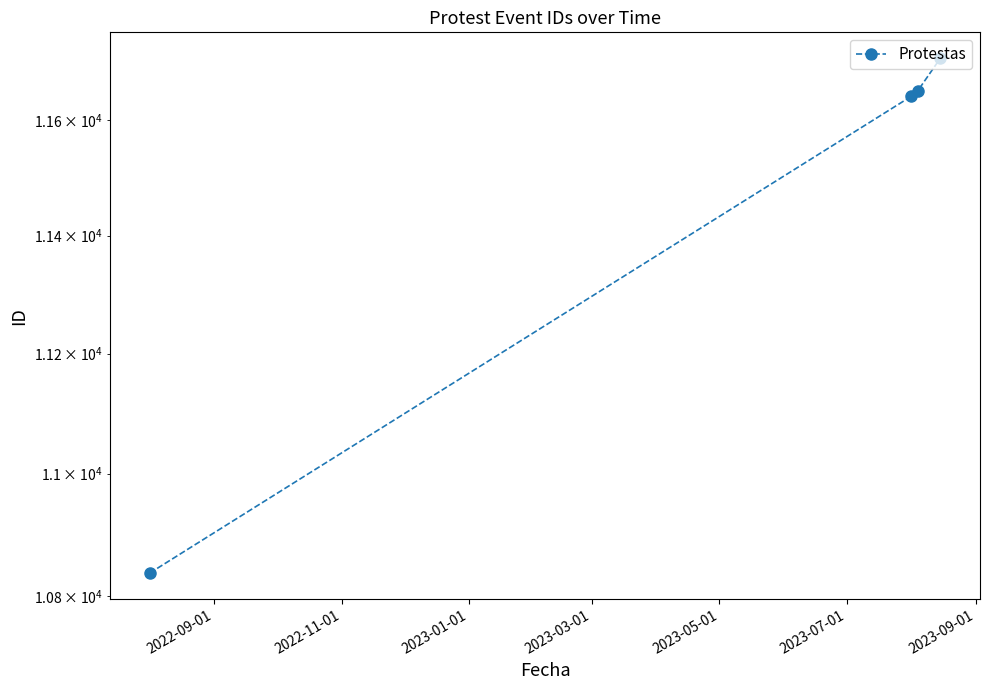

What is the minimum value shown in the chart?

10837